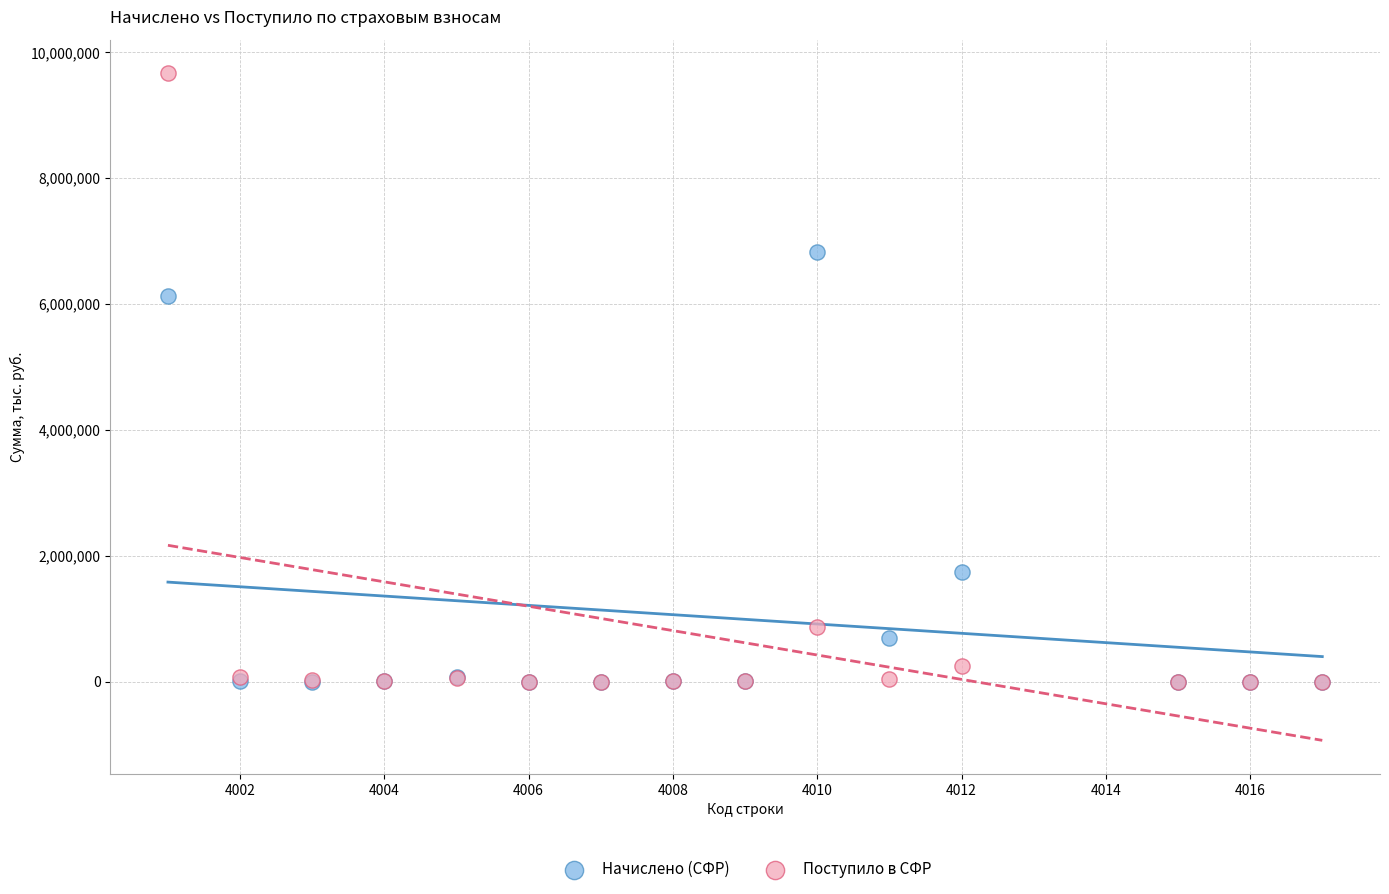

Which series contains the highest Y value?

Поступило в СФР